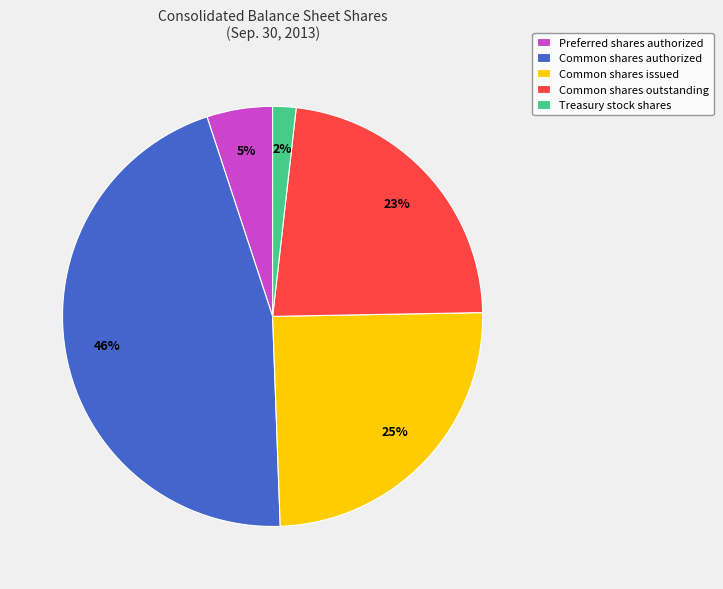

Between Preferred shares authorized and Common shares outstanding, which is larger?

Common shares outstanding